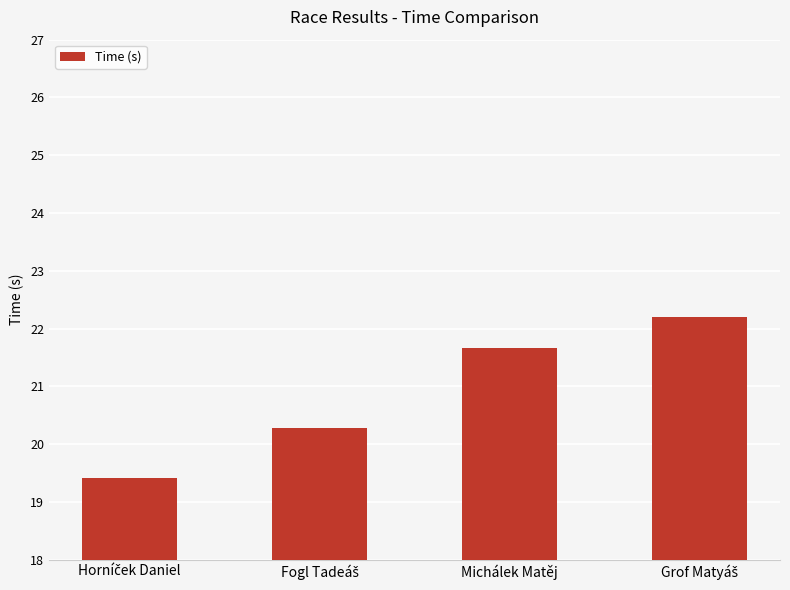

How many data points does each series have?

4